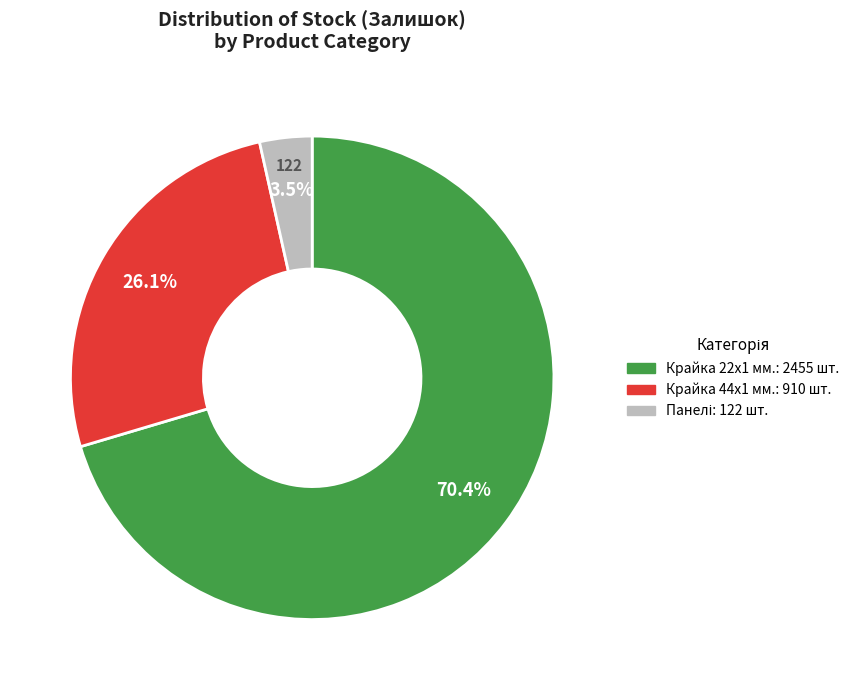

Is there any slice that represents more than half of the pie?

Yes